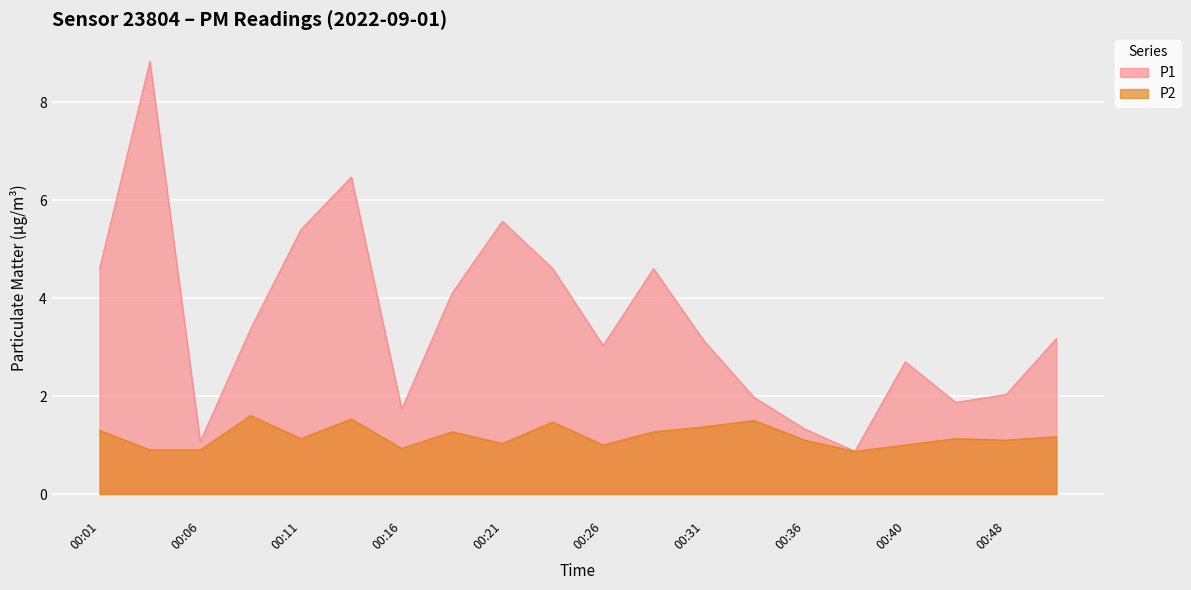

Rank the series by their average value, from highest to lowest.

P1, P2